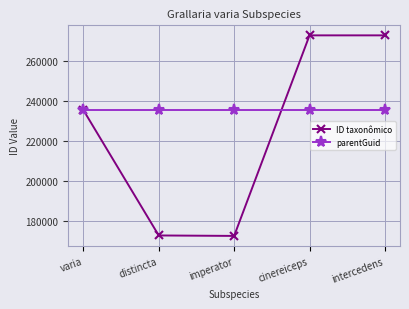

Which series has the largest total across all categories?

parentGuid